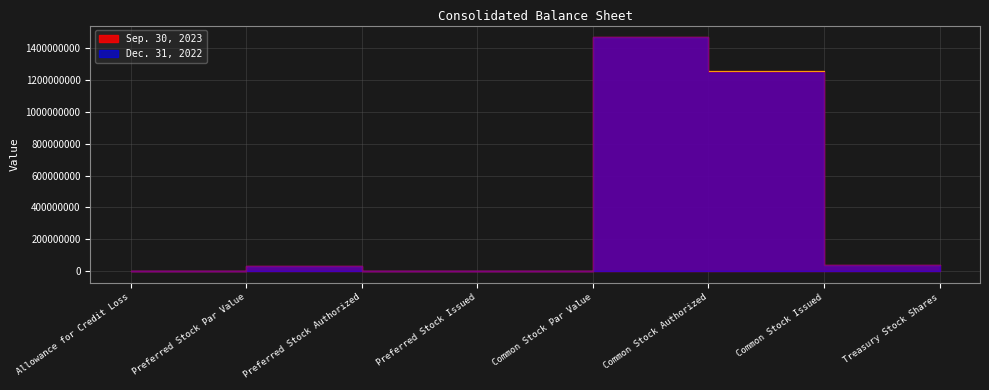

Rank the series by their average value, from lowest to highest.

Dec. 31, 2022, Sep. 30, 2023